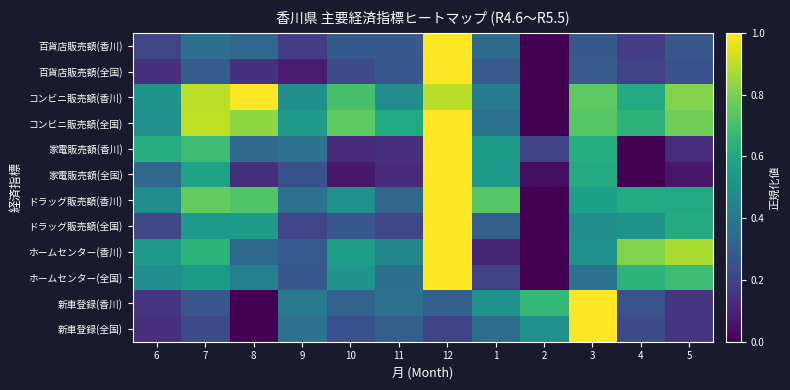

At which category is the sum across all series the highest?

12